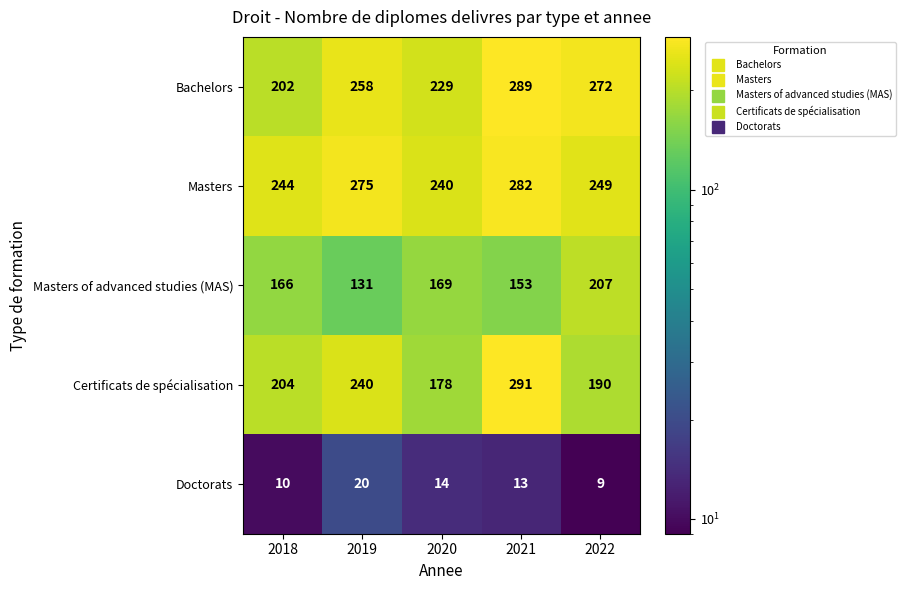

Reading right to left, extract all data points from this chart.

Bachelors: 272	289	229	258	202
Masters: 249	282	240	275	244
Masters of advanced studies (MAS): 207	153	169	131	166
Certificats de spécialisation: 190	291	178	240	204
Doctorats: 9	13	14	20	10